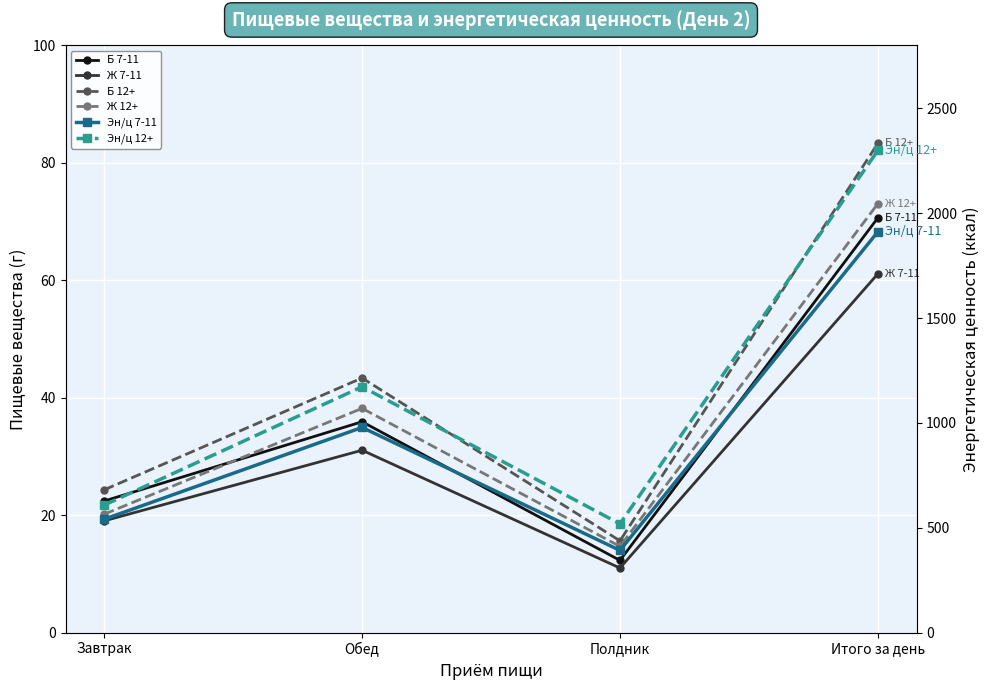

Reading right to left, what are all the values shown in this chart?

Б 7-11: 70.6	12.3	35.9	22.4
Ж 7-11: 61.1	11.0	31.1	19.0
Б 12+: 83.3	15.6	43.4	24.3
Ж 12+: 73.0	14.7	38.2	20.2
Эн/ц 7-11: 1911.0	392.0	978.4	540.7
Эн/ц 12+: 2298.9	518.7	1172.2	608.0